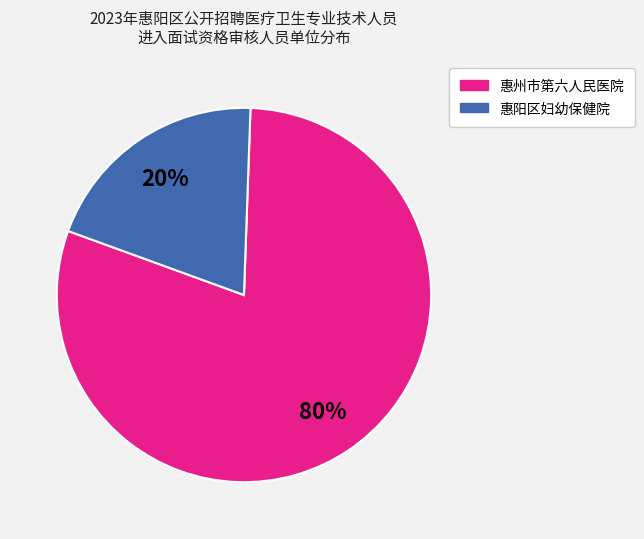

Is the sum of 惠州市第六人民医院 and 惠阳区妇幼保健院 greater than half?

Yes